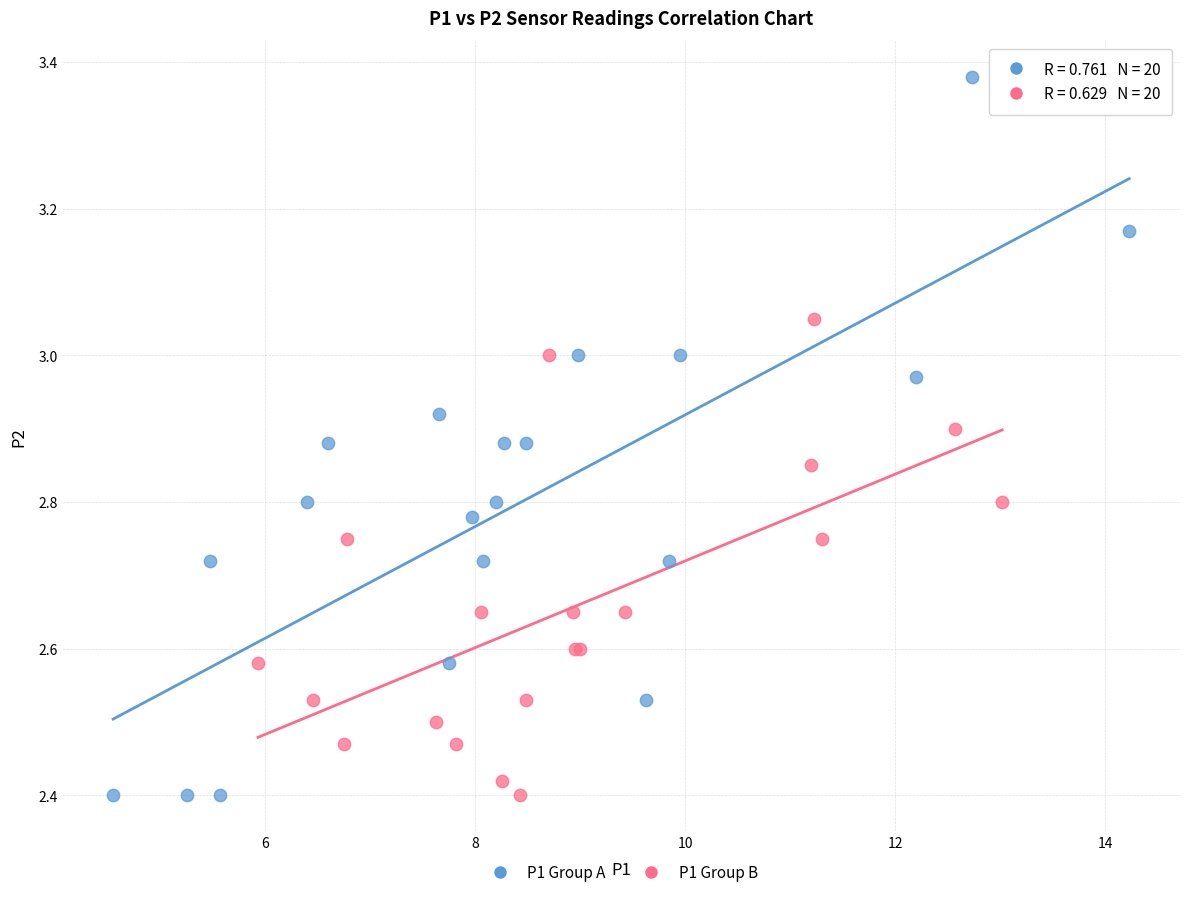

Which series contains the highest Y value?

P1 Group A